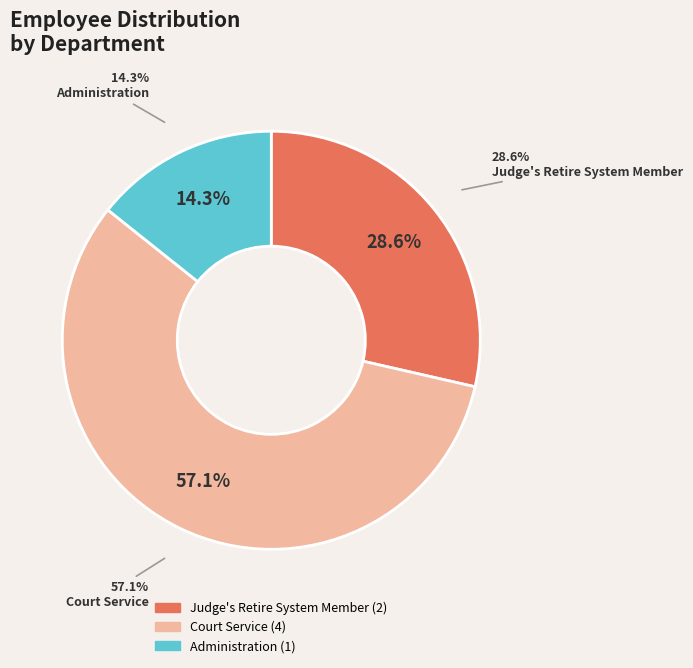

What is the ratio of the value at Judge's Retire System Member to the value at Court Service?

0.5